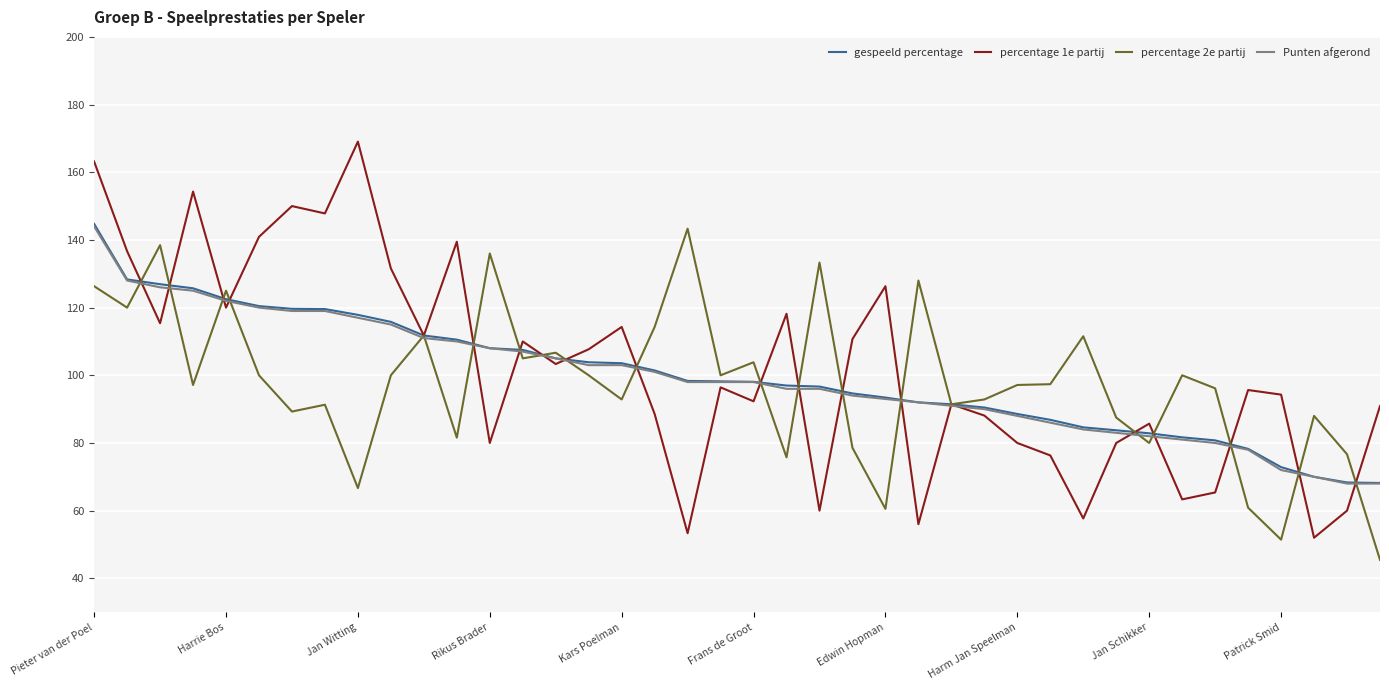

What is the greatest value displayed?

169.1